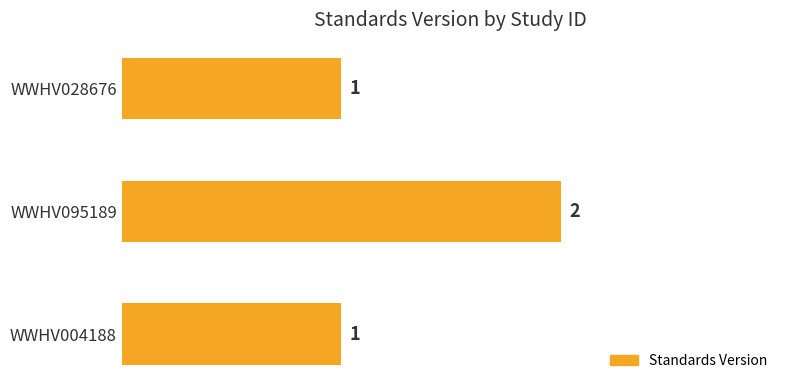

Is it true that the value at WWHV004188 is 2?

False